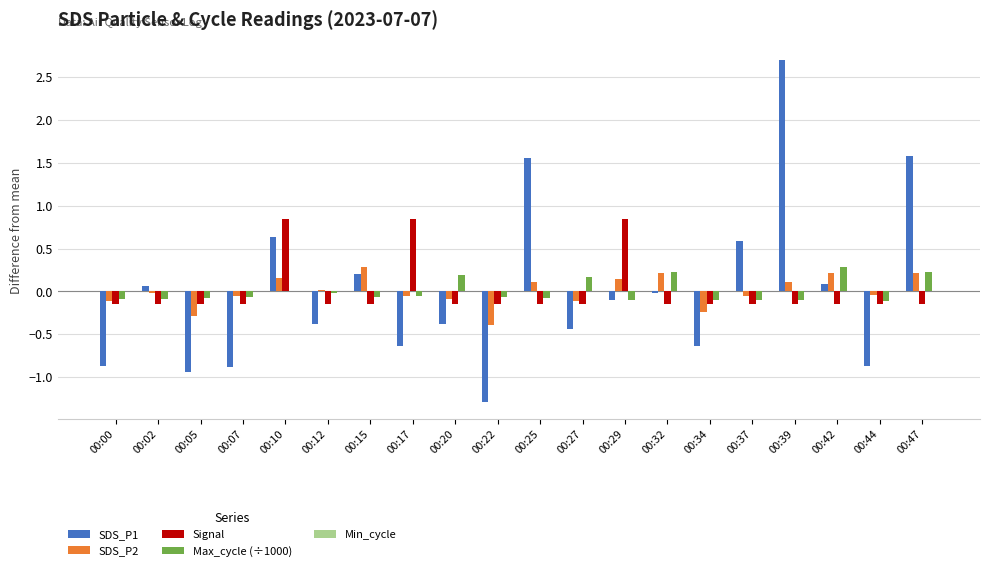

How many series are shown in this chart?

4